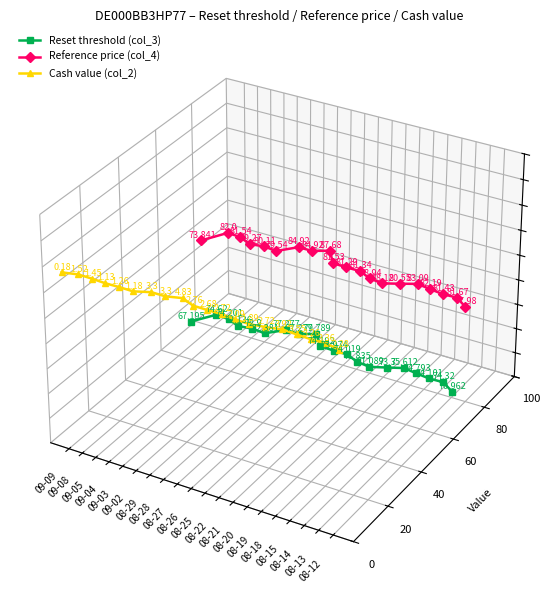

How many categories are shown in the chart?

20